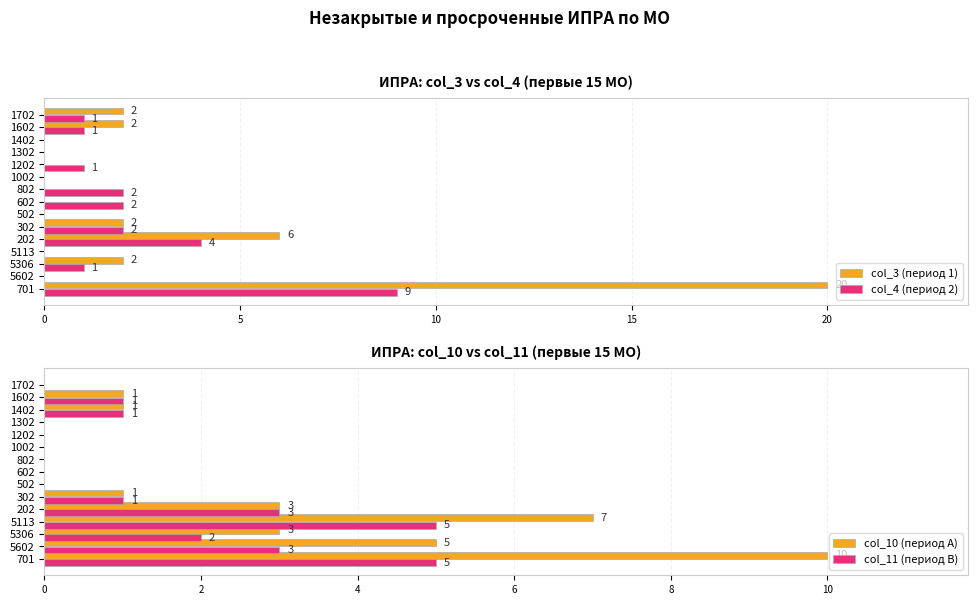

What are all the series names shown in the legend?

col_3 (период 1), col_4 (период 2), col_10 (период A), col_11 (период B)